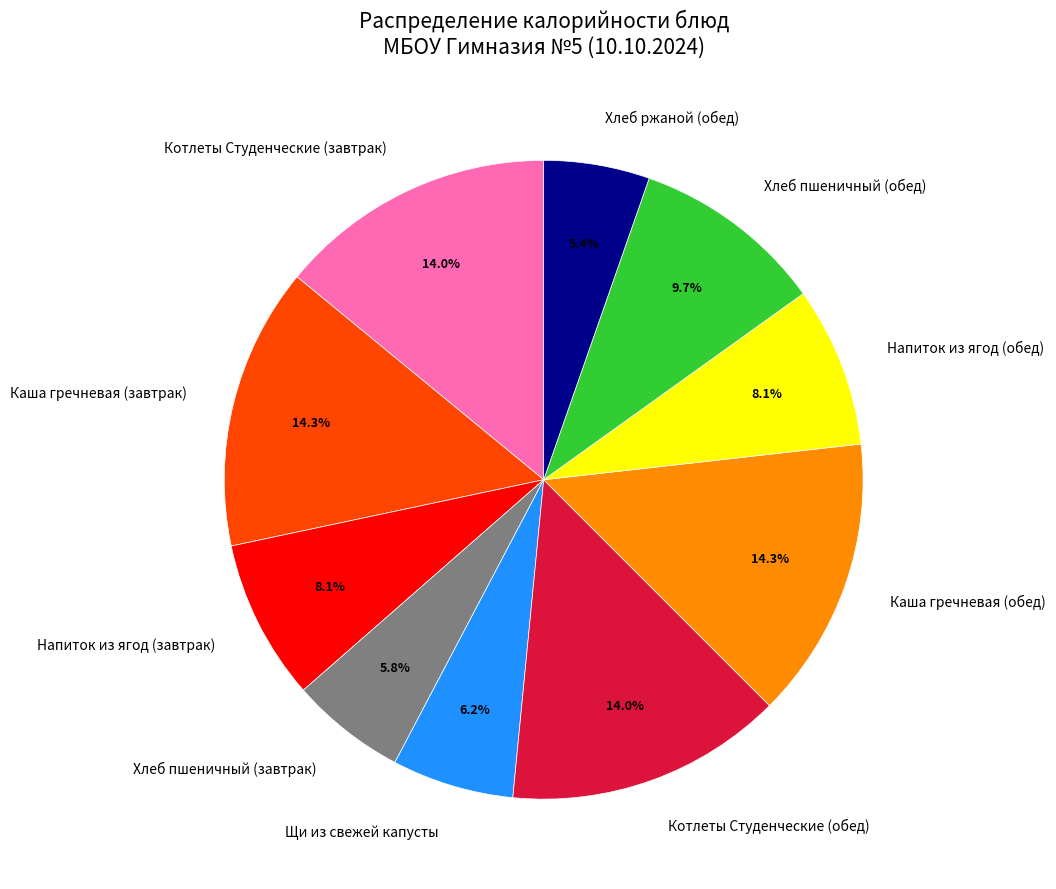

To the nearest percent, what is the average slice percentage?

10%